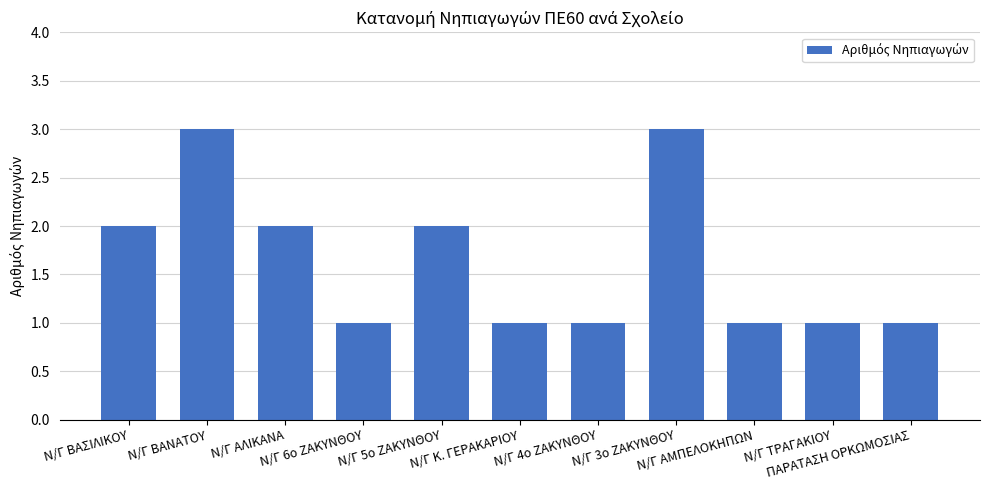

Between Ν/Γ 5ο ΖΑΚΥΝΘΟΥ and Ν/Γ ΑΜΠΕΛΟΚΗΠΩΝ, which is larger?

Ν/Γ 5ο ΖΑΚΥΝΘΟΥ